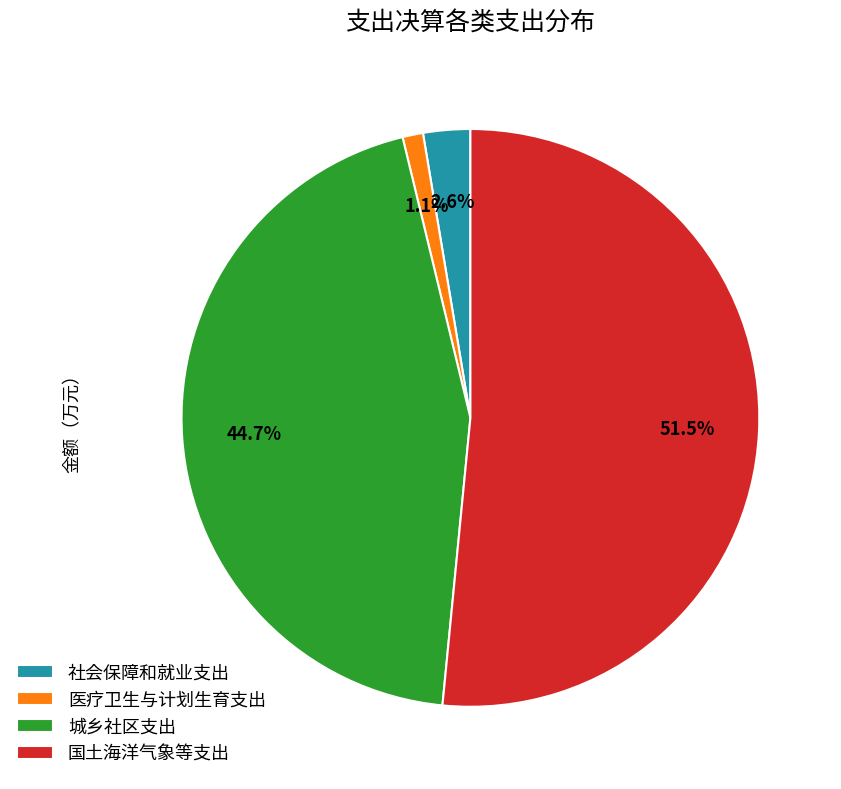

True or false: 医疗卫生与计划生育支出 accounts for 13% of the total.

False